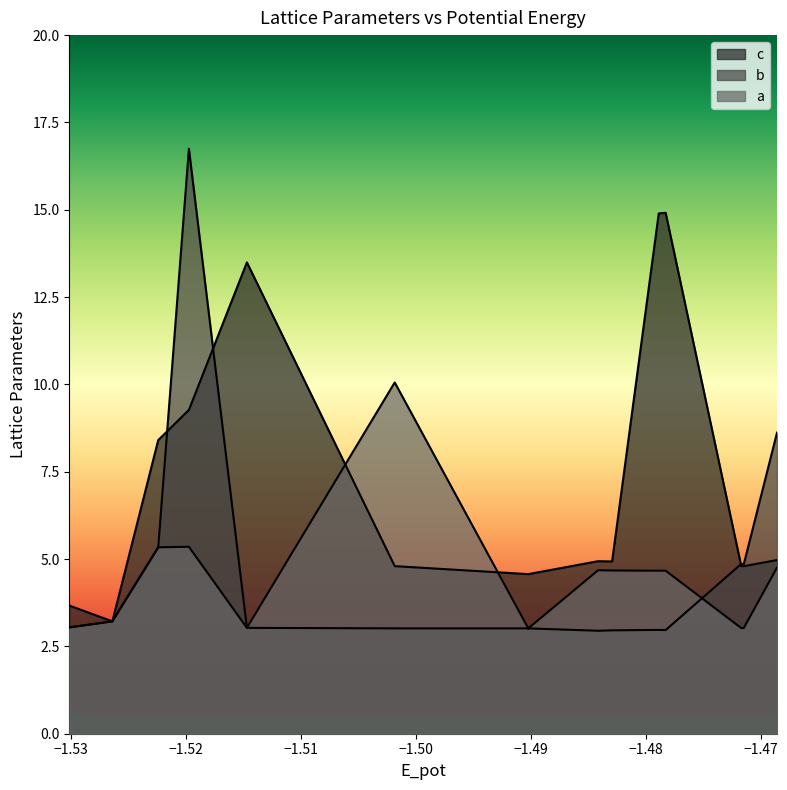

Is it true that b equals 1.2 at −1.53?

False